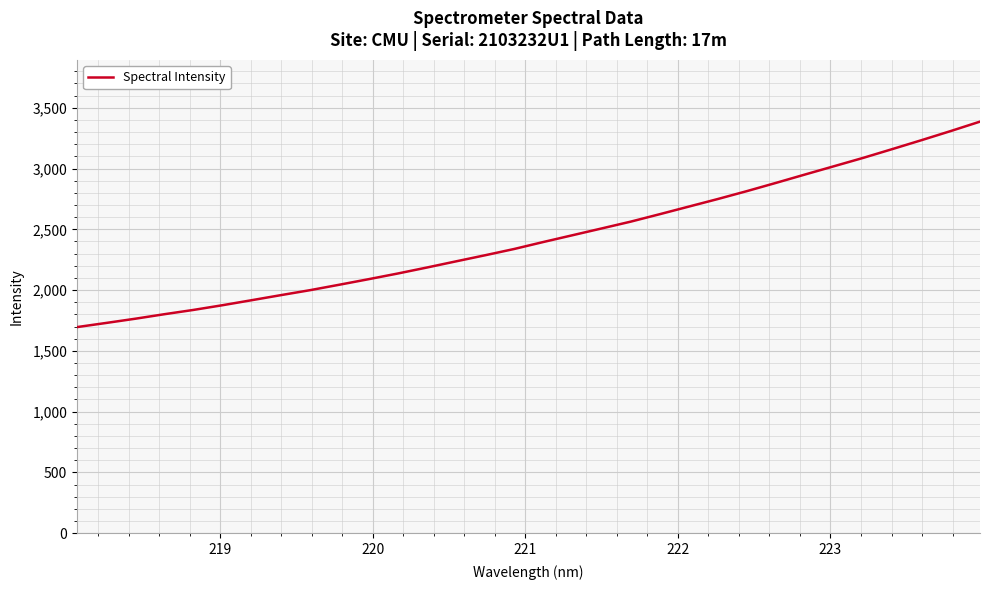

Reading left to right, transcribe all the data shown in this chart.

1695.5	1729.6	1764.4	1801.7	1837.0	1876.0	1917.1	1958.8	1999.6	2044.2	2089.6	2136.2	2185.5	2236.3	2286.5	2338.3	2395.7	2451.3	2507.0	2563.2	2624.7	2687.3	2749.9	2814.9	2882.8	2951.8	3020.3	3088.8	3161.1	3234.2	3309.0	3386.0